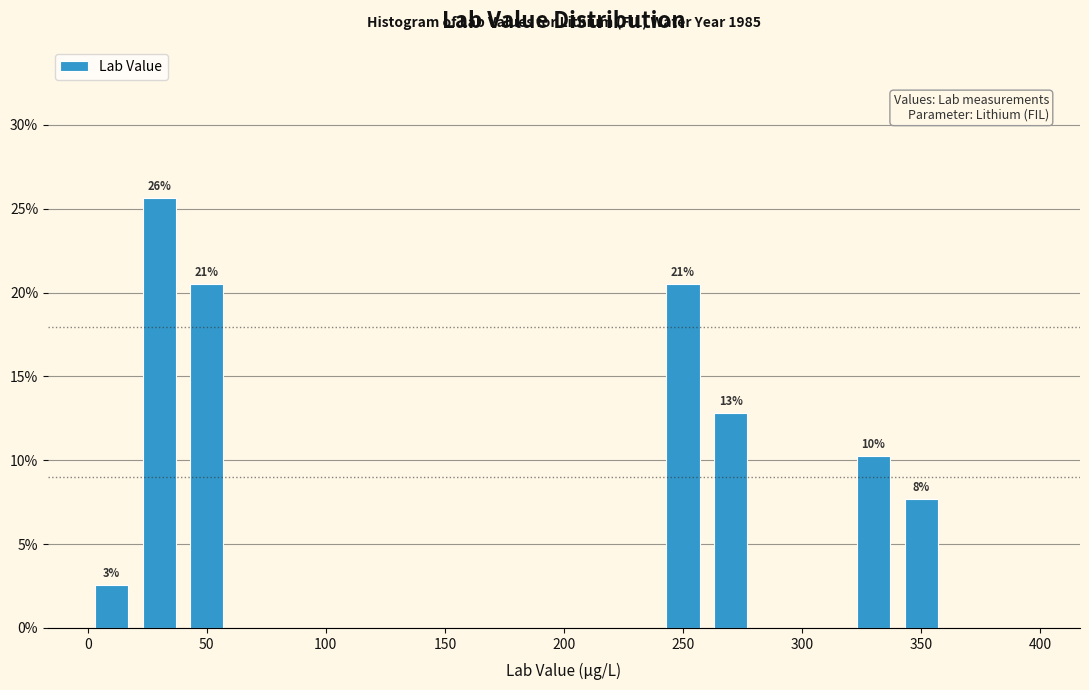

Which range on the x-axis has the tallest bar?

20 to 40